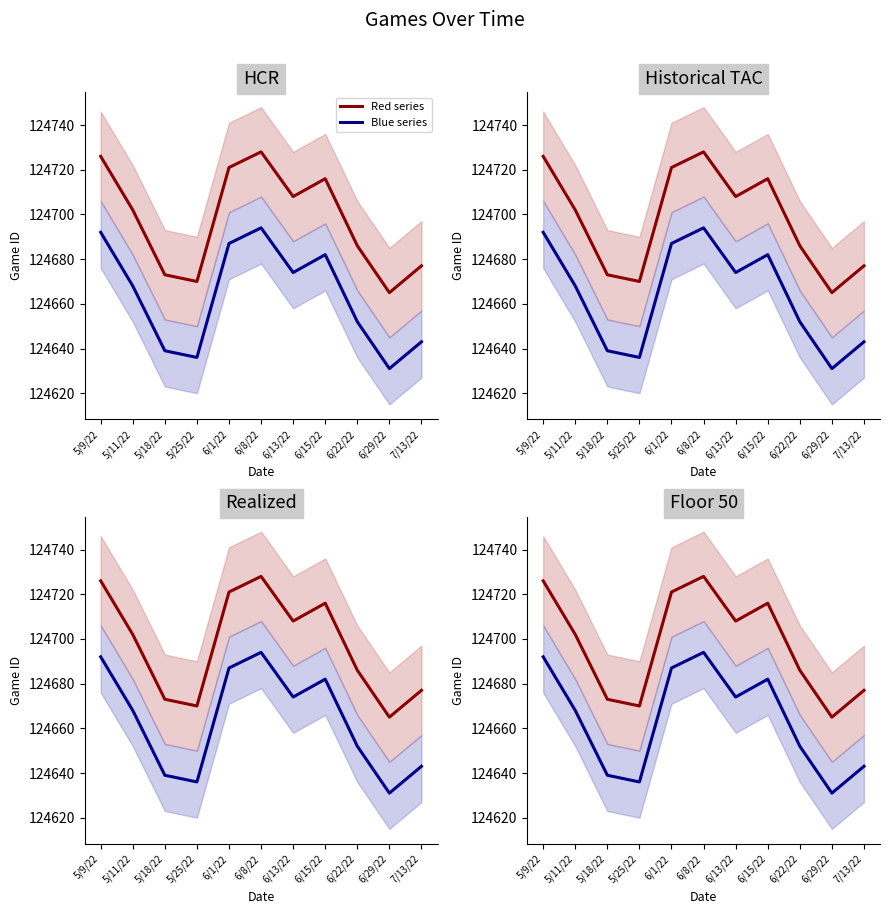

What is the maximum value for Red series?

124728